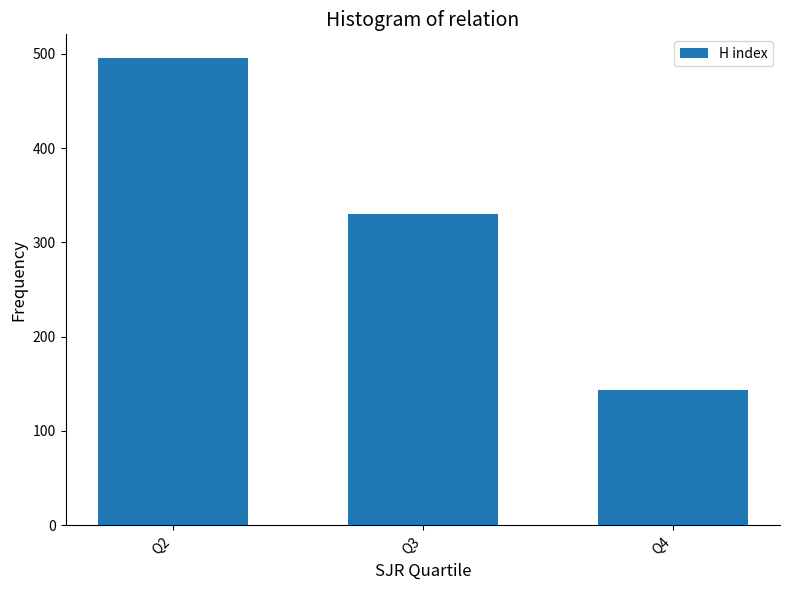

Is it true that the value at Q2 is 857?

False